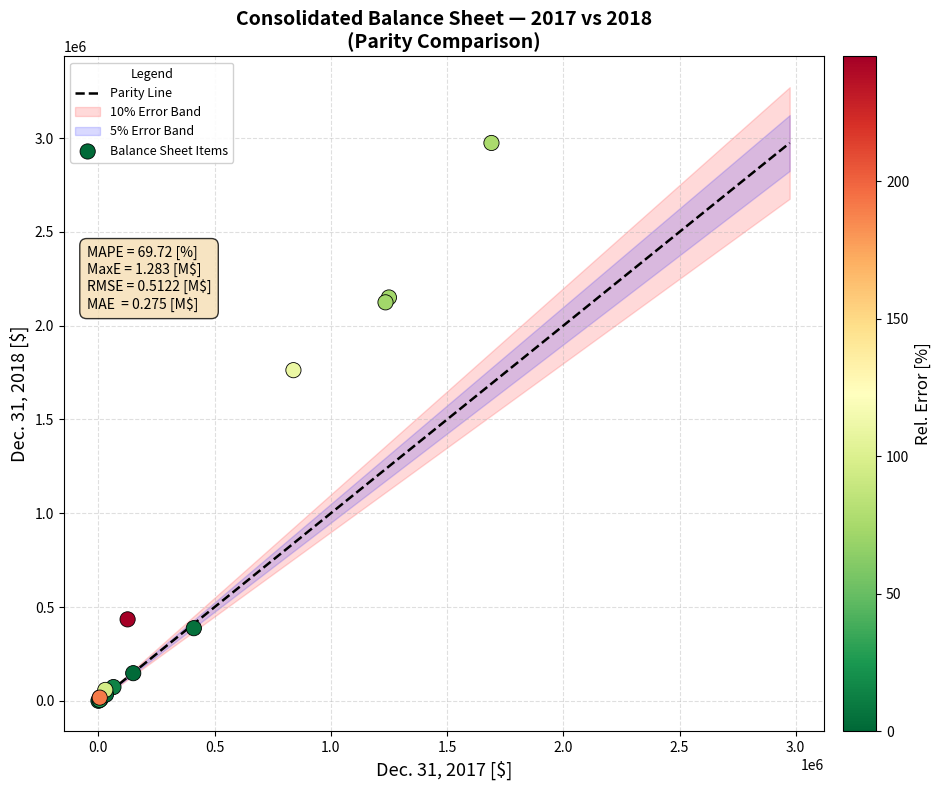

What Y value in the scatter plot is closest to 1487301?

1762864